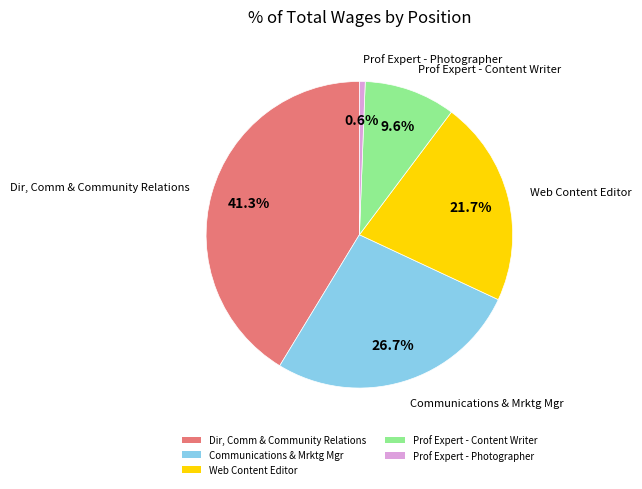

Is it true that Dir, Comm & Community Relations is 41% of the pie?

True